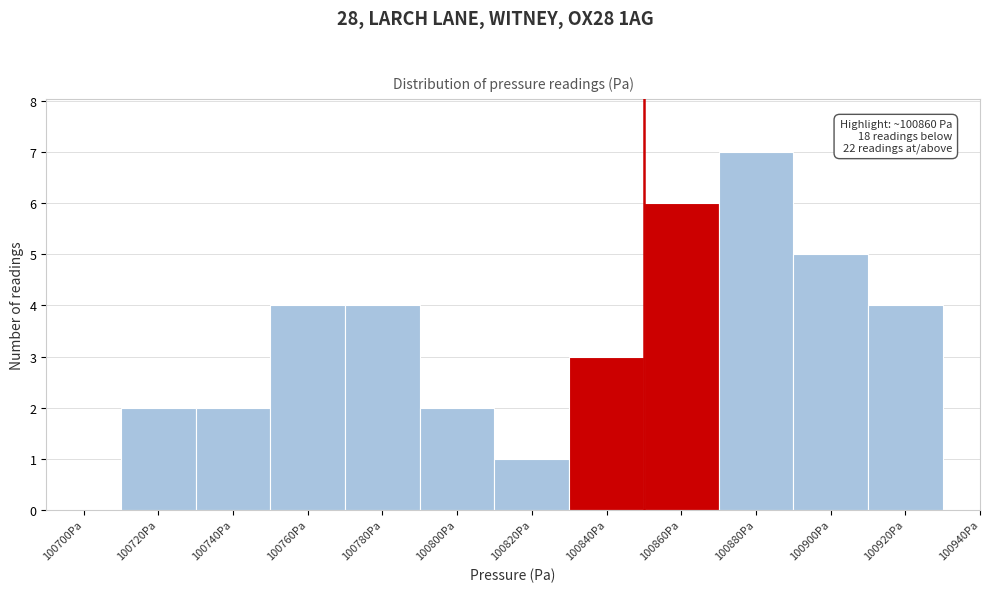

Reading left to right, extract all data points from this chart.

100700Pa=0	100720Pa=2	100740Pa=2	100760Pa=4	100780Pa=4	100800Pa=2	100820Pa=1	100840Pa=3	100860Pa=6	100880Pa=7	100900Pa=5	100920Pa=4	100940Pa=0